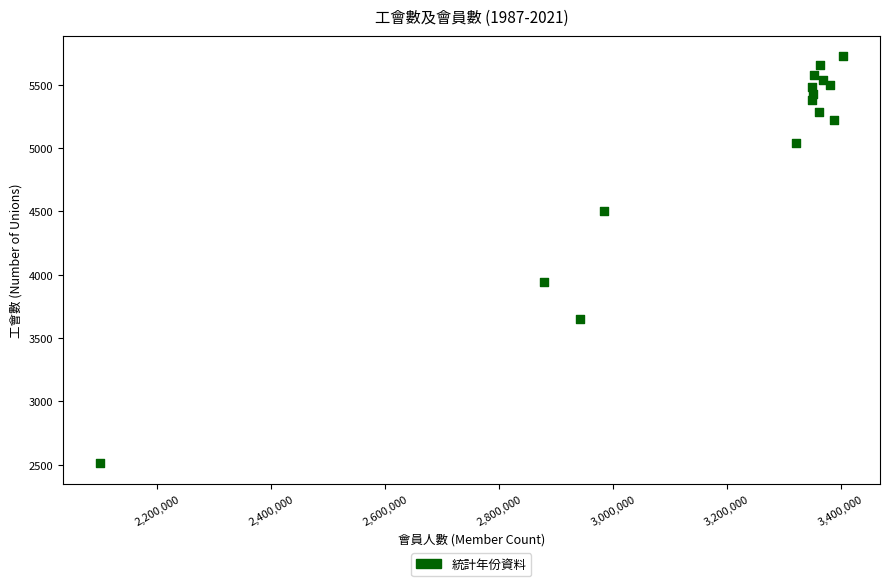

What is the range of Y values (max minus min)?

3214